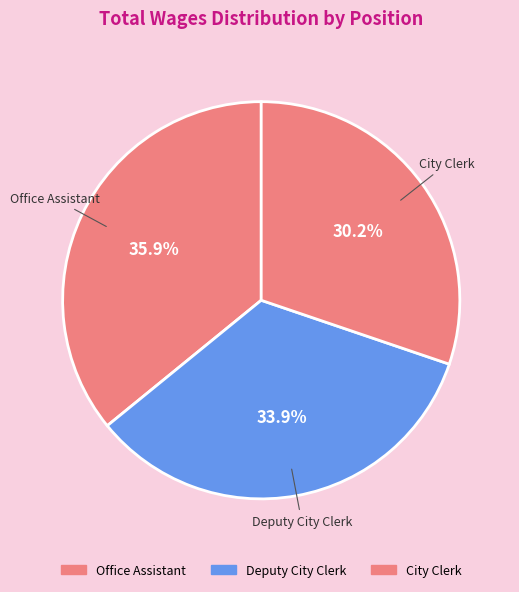

Count the number of slices in the pie.

3